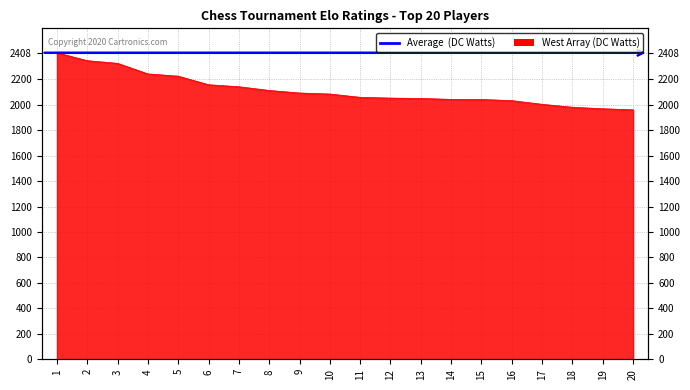

Between 9 and 16, which is larger?

9